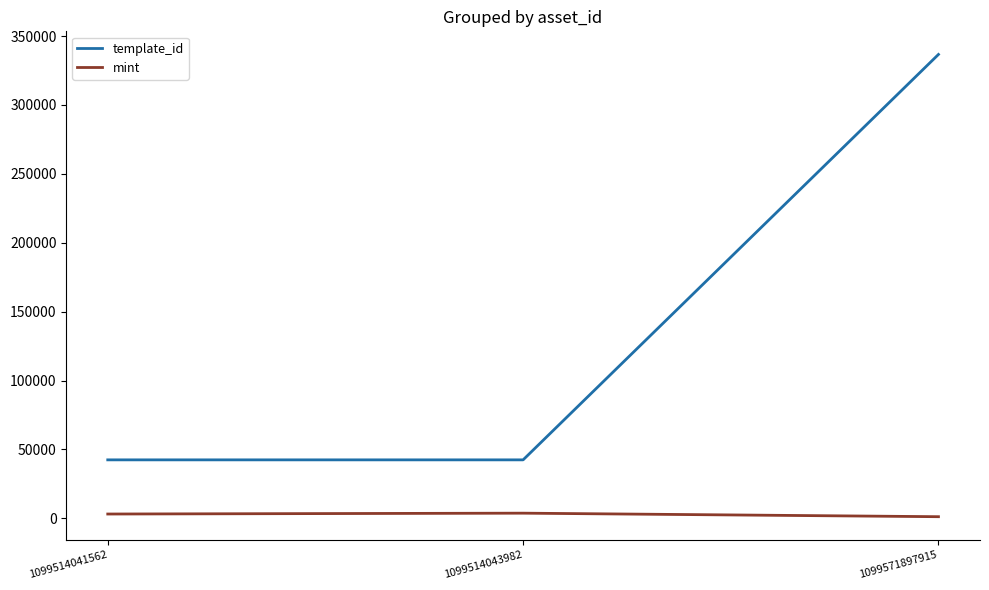

What is the total value across all series at 1099514041562?

45533